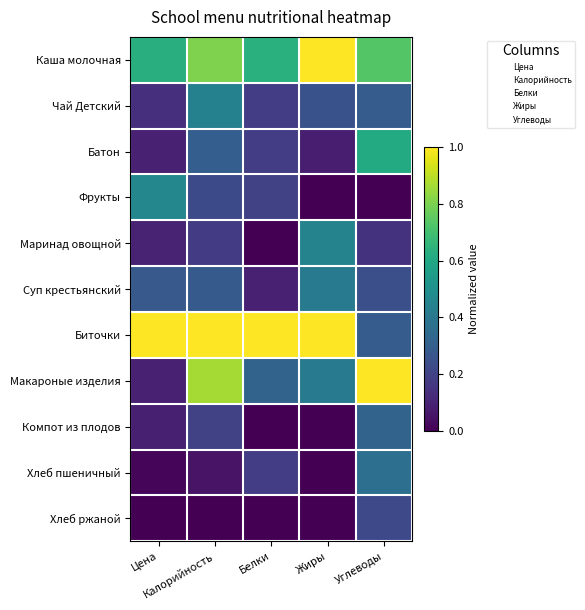

What is the spread (max minus min) of values at Углеводы?

1.0